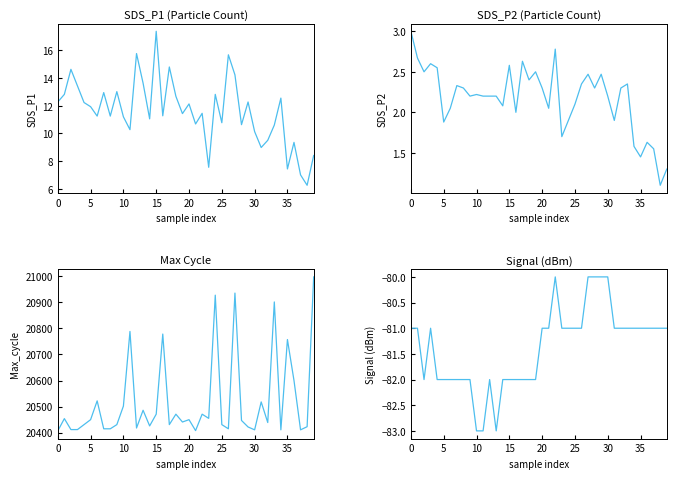

What is the value of the SDS_P2 point at the 18th from the left?

2.6